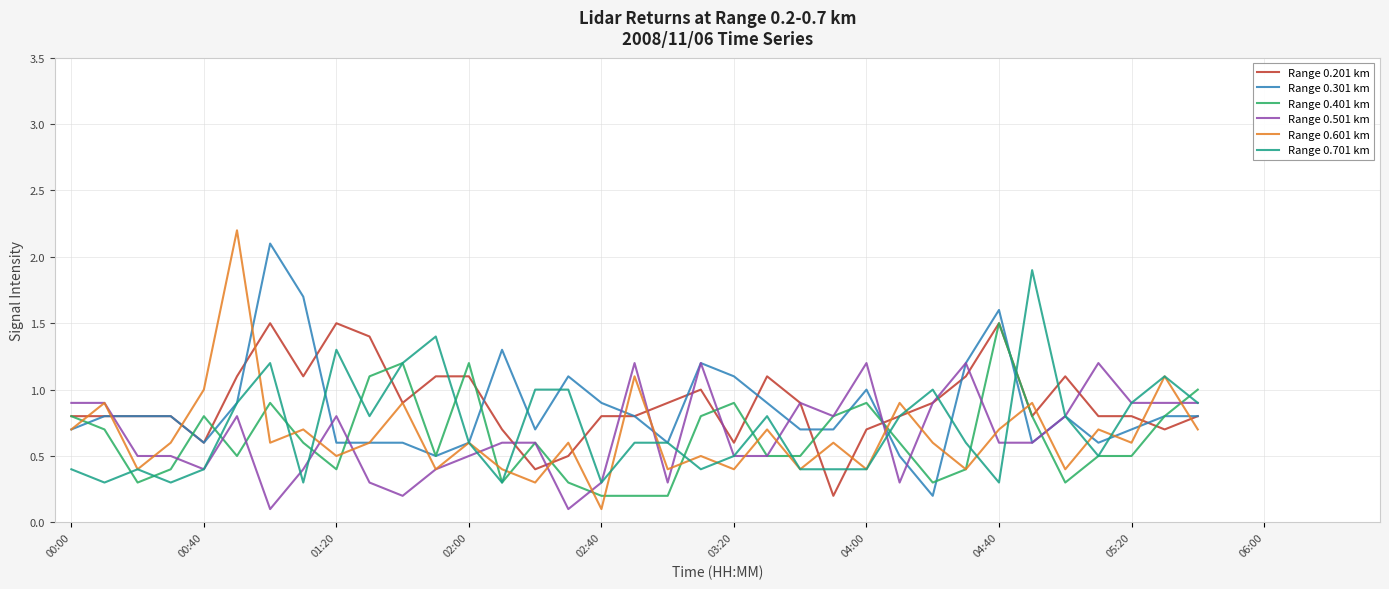

Which series has the widest spread of values?

Range 0.601 km